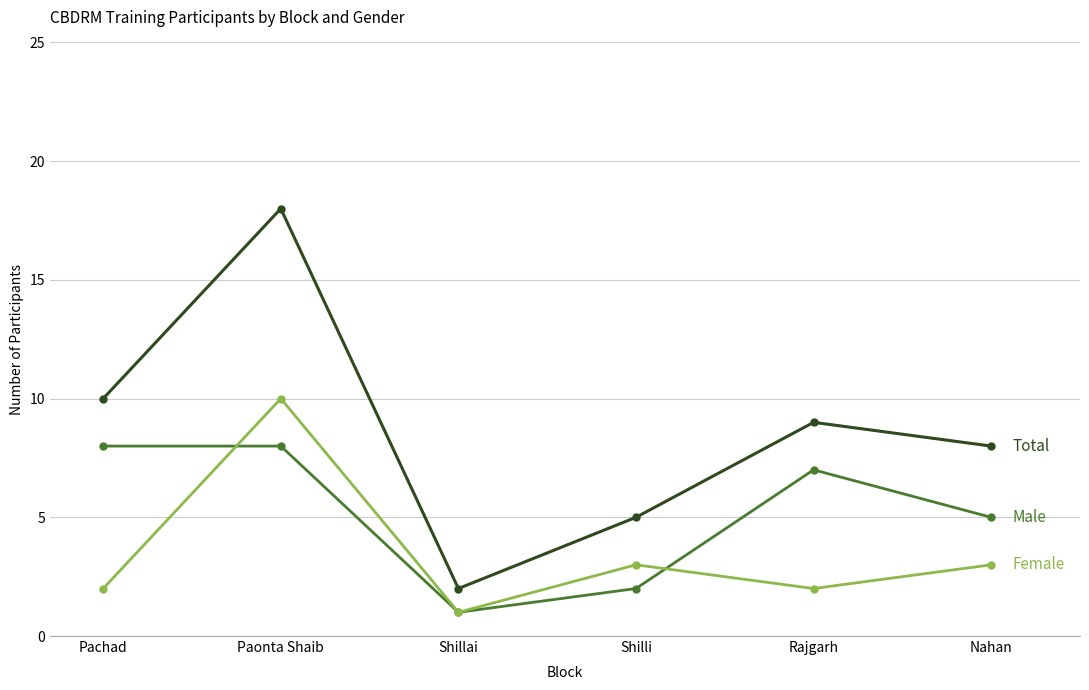

What is the label of the 5th point from the right?

Paonta Shaib